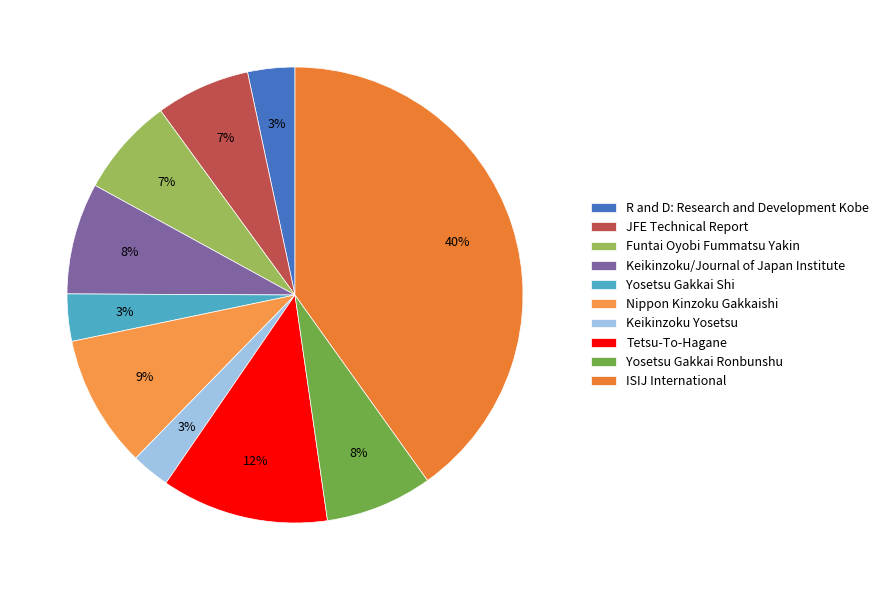

How many slices are in this pie chart?

10